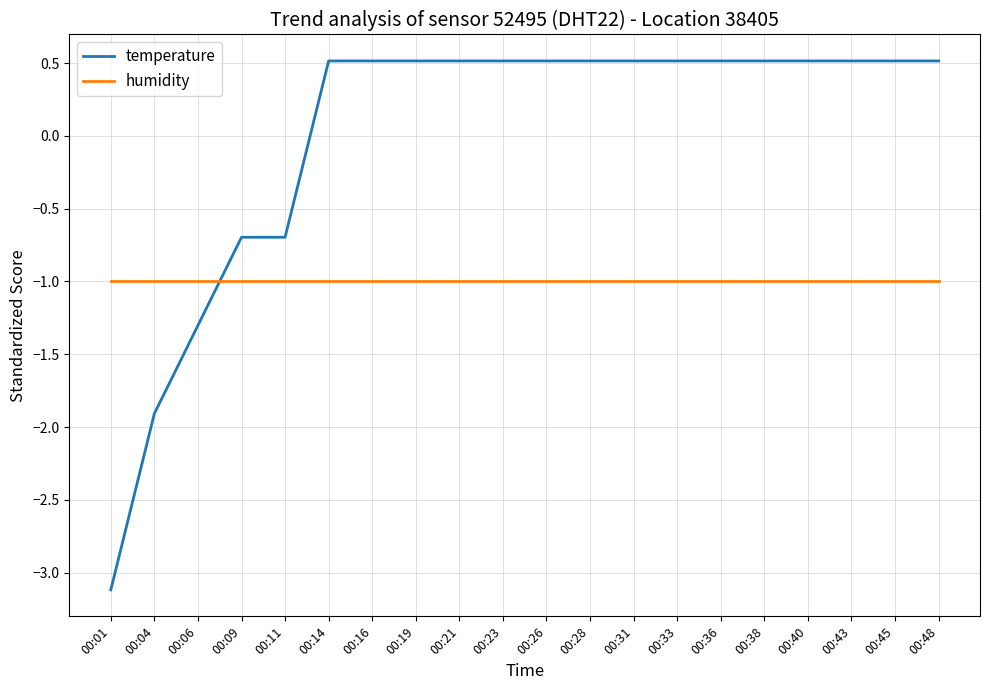

What is the approximate value of temperature at 00:31?

0.5